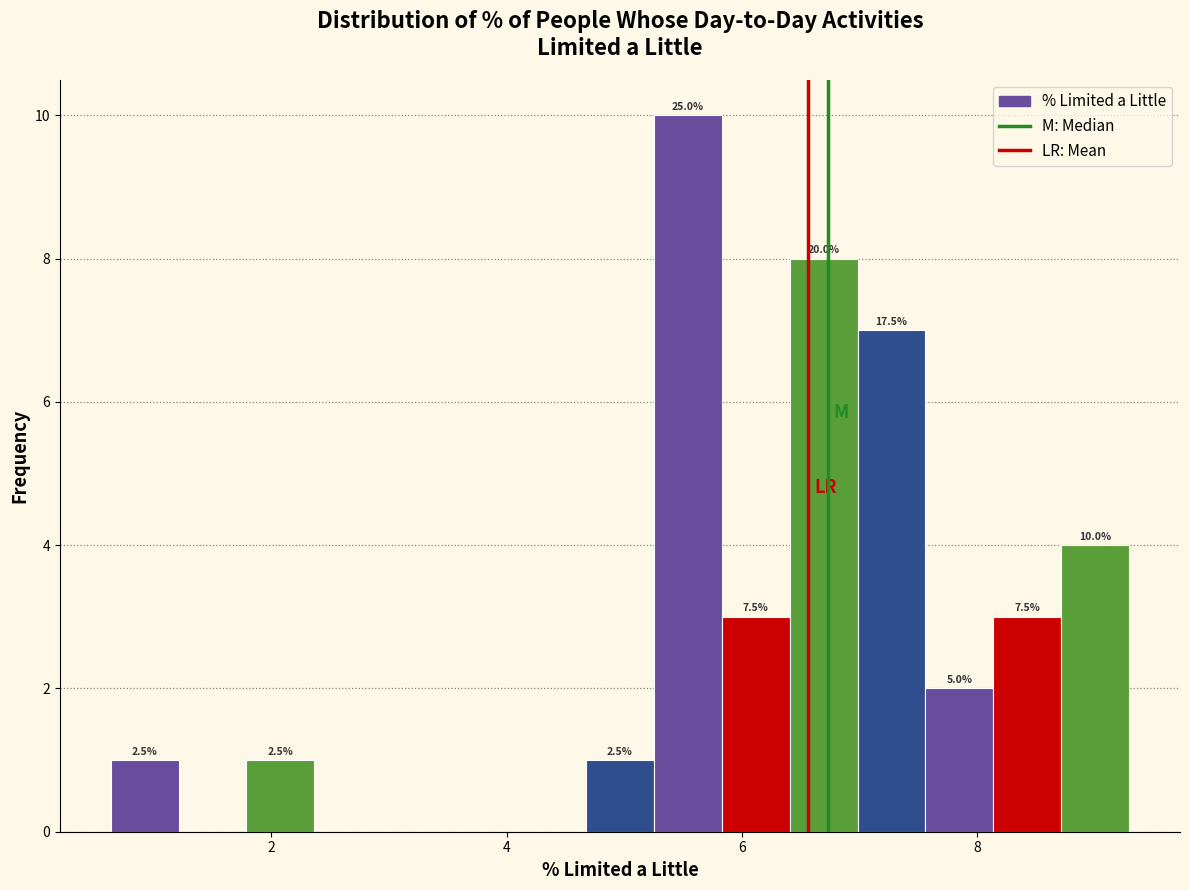

Around what value on the x-axis is the tallest bar? Give the approximate position of its centre, as read against the axis.

5.6